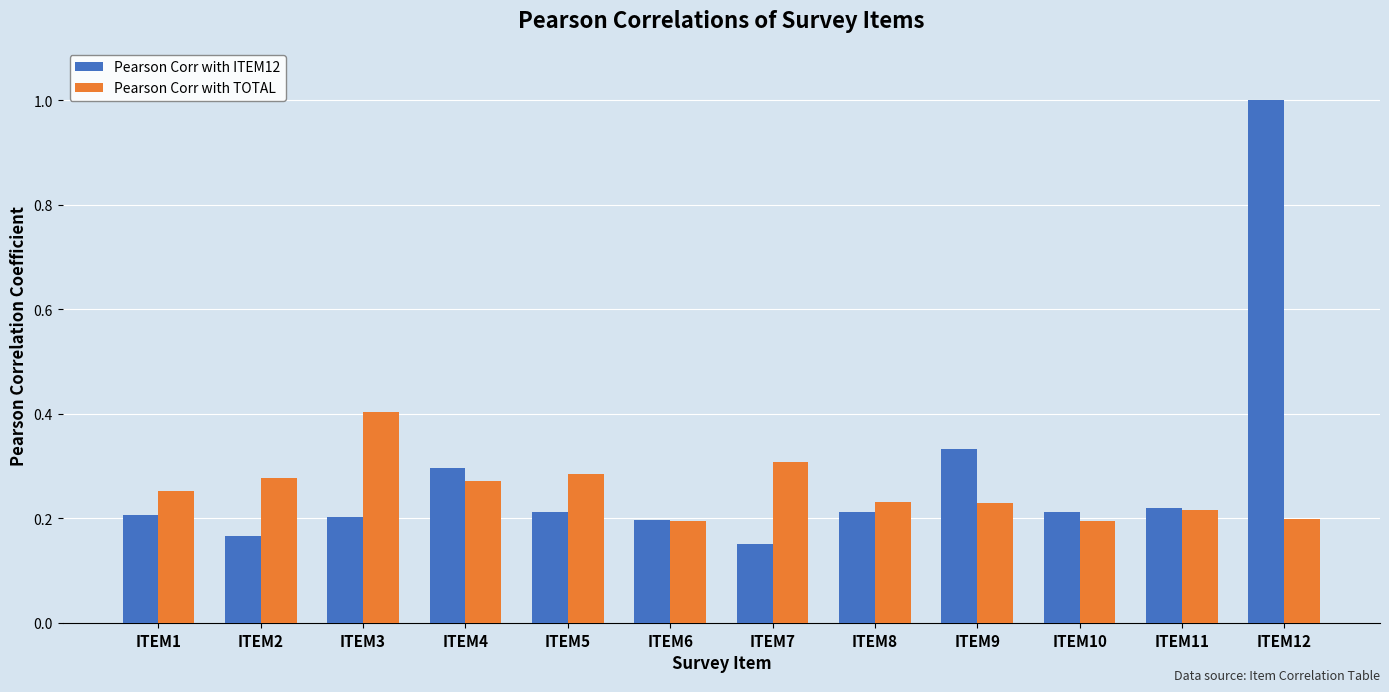

What is the difference between the highest and lowest values at ITEM12?

0.8